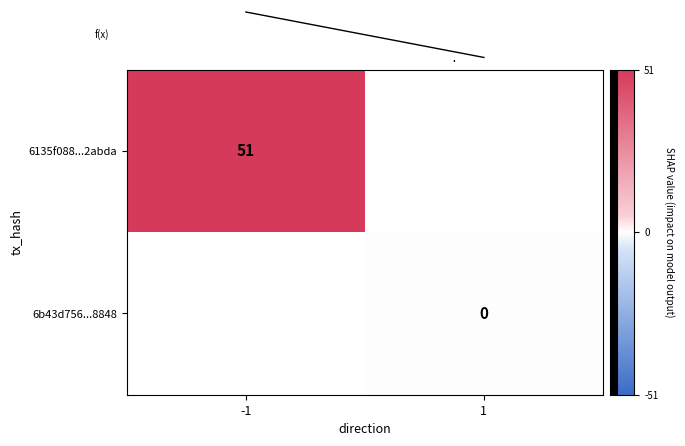

Which series has the largest total across all categories?

f(x)